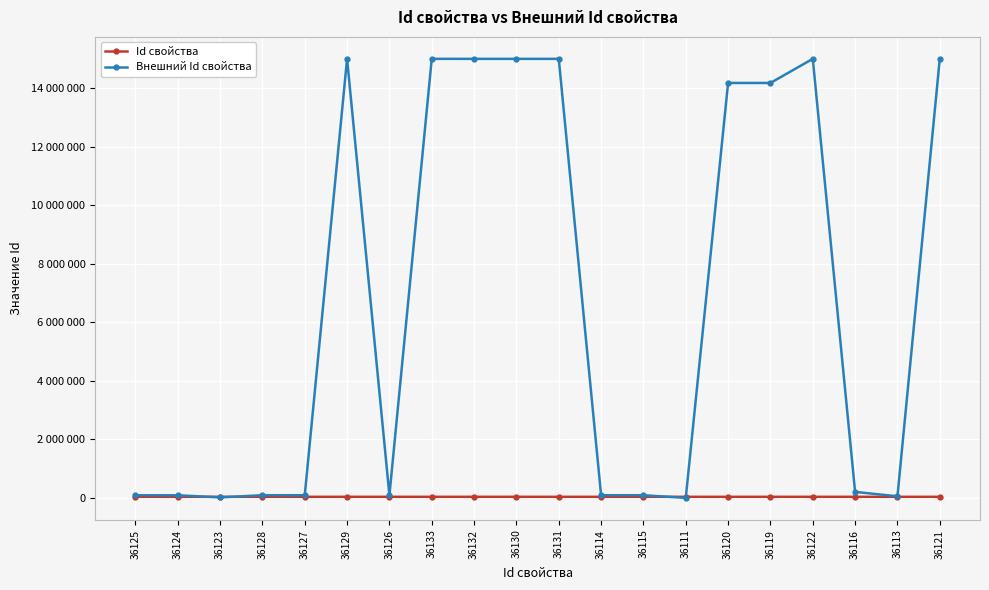

What are all the series names shown in the legend?

Id свойства, Внешний Id свойства